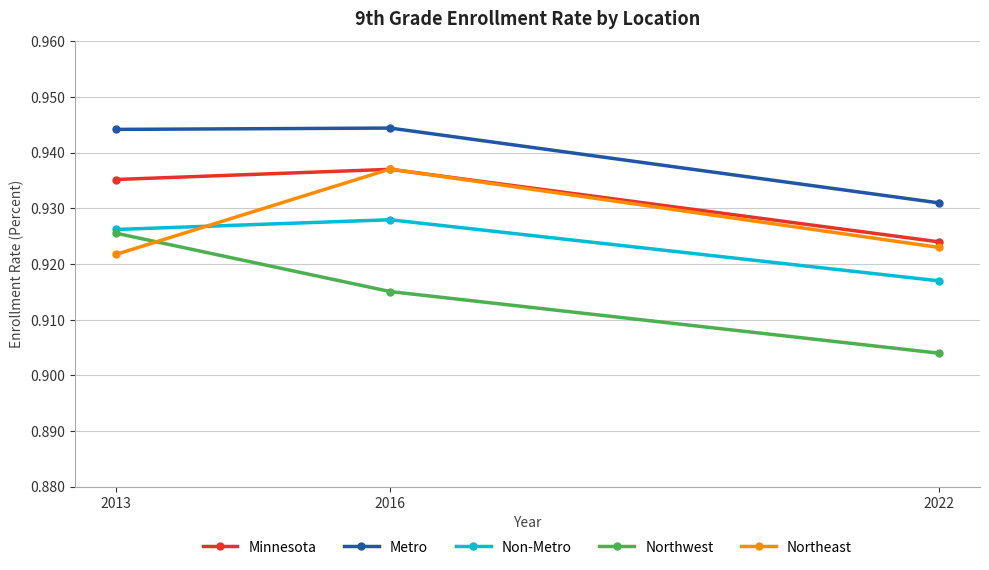

What is the sum of the Northwest values at 2016 and 2022?

1.8